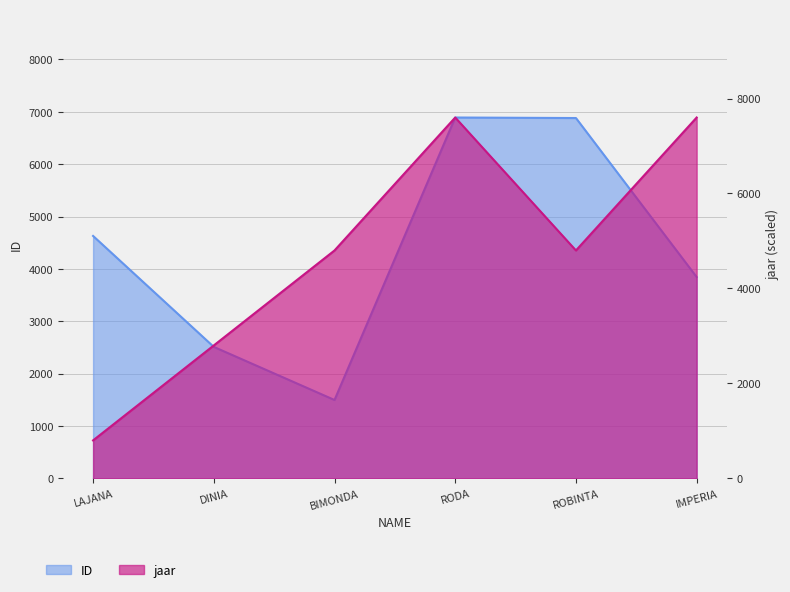

What is the label of the 4th point from the right?

BIMONDA